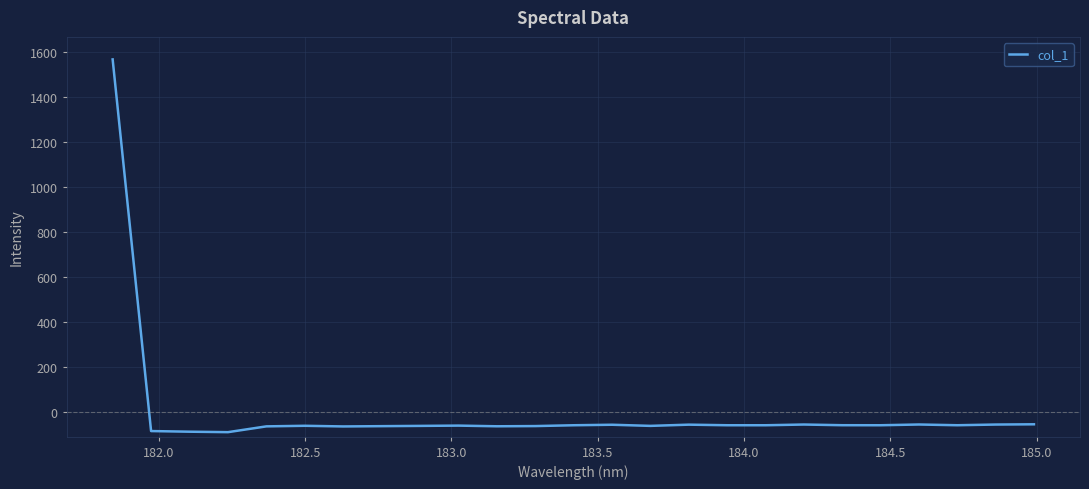

What is the greatest value displayed?

1566.8